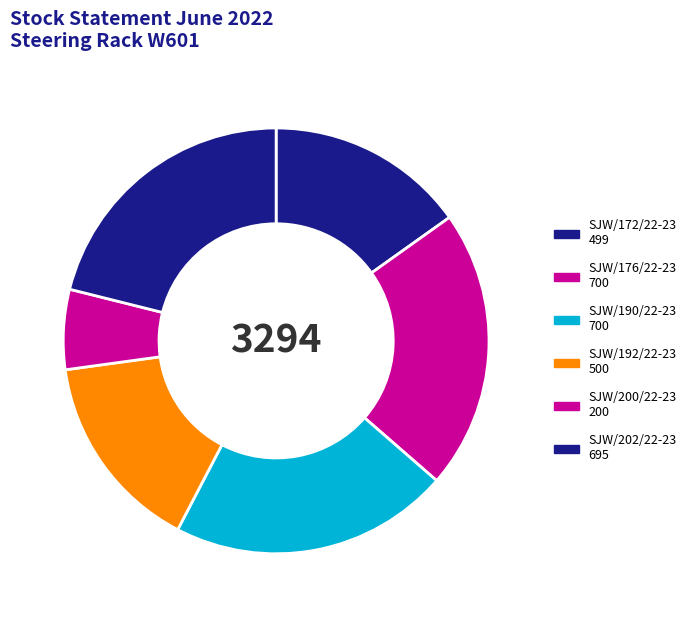

Is there a majority slice in this chart?

No